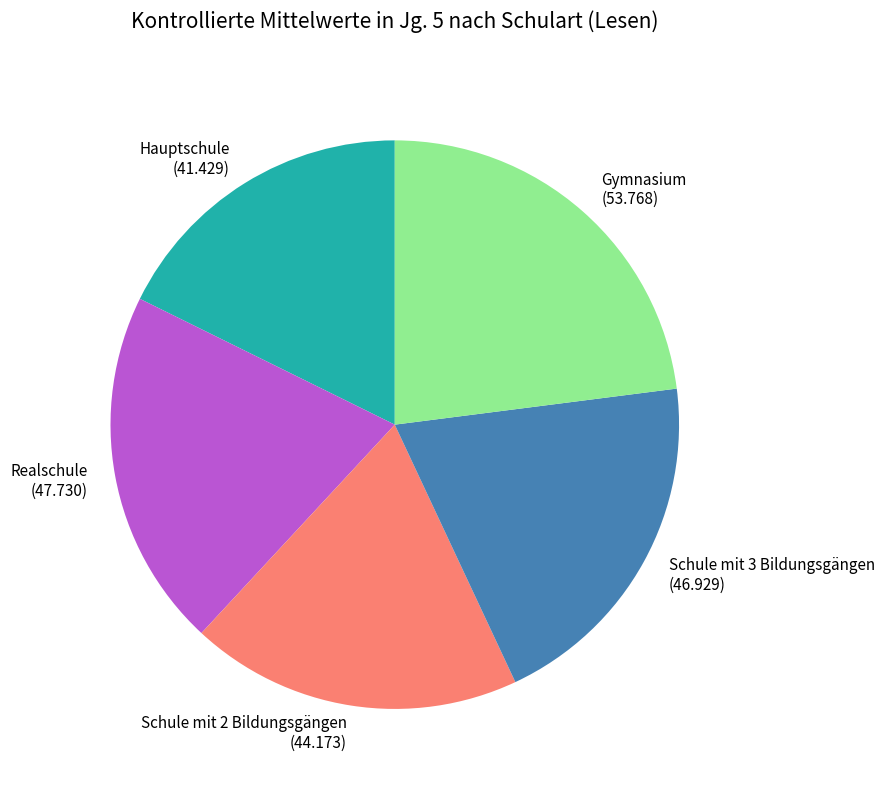

What is the largest slice in the pie chart?

Gymnasium